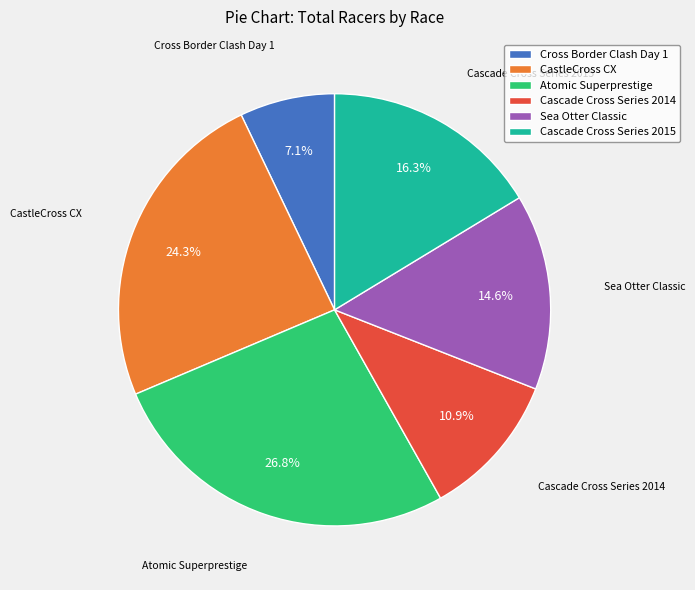

True or false: Cross Border Clash Day 1 accounts for 1% of the total.

False